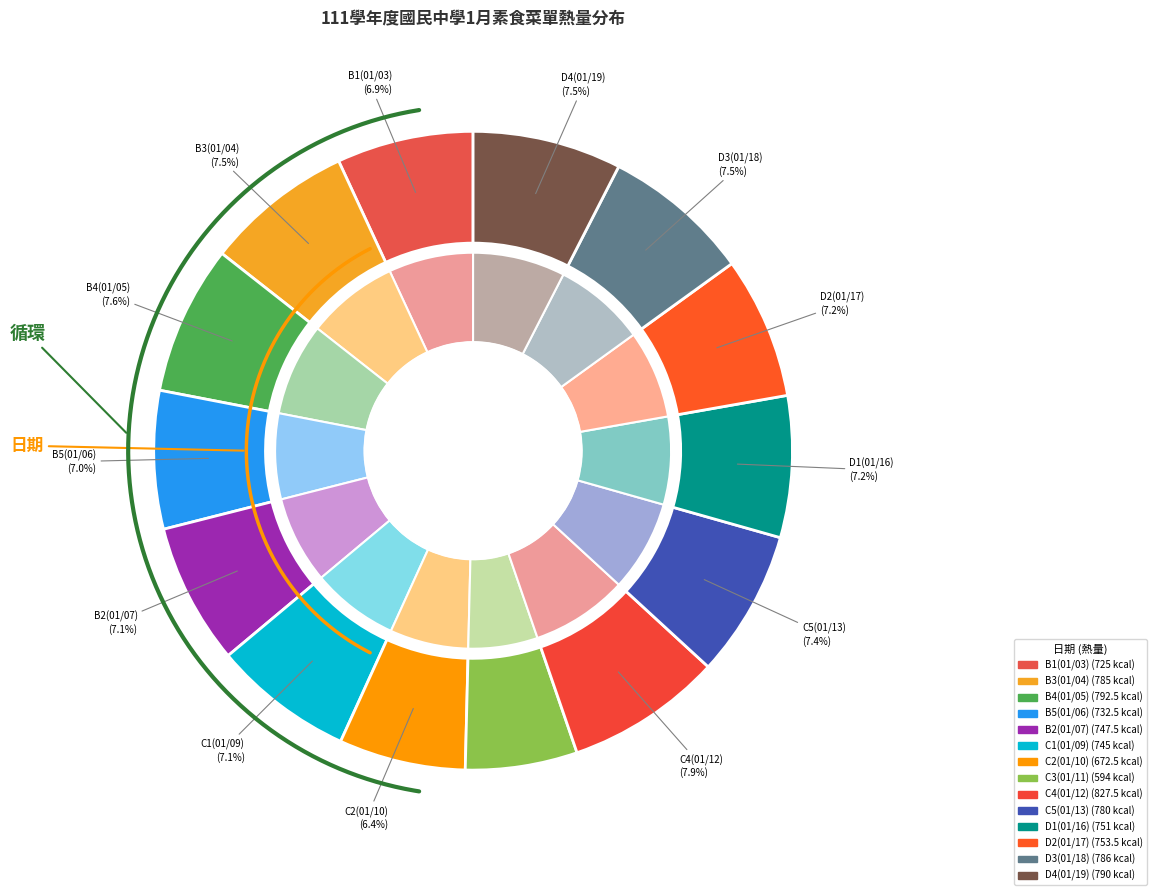

True or false: C2(01/10) accounts for 20% of the total.

False